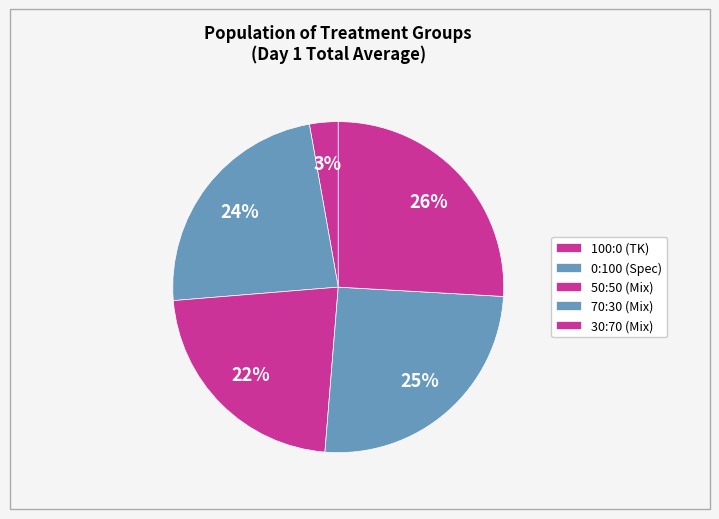

To the nearest percent, what portion does 100:0 represent?

3%